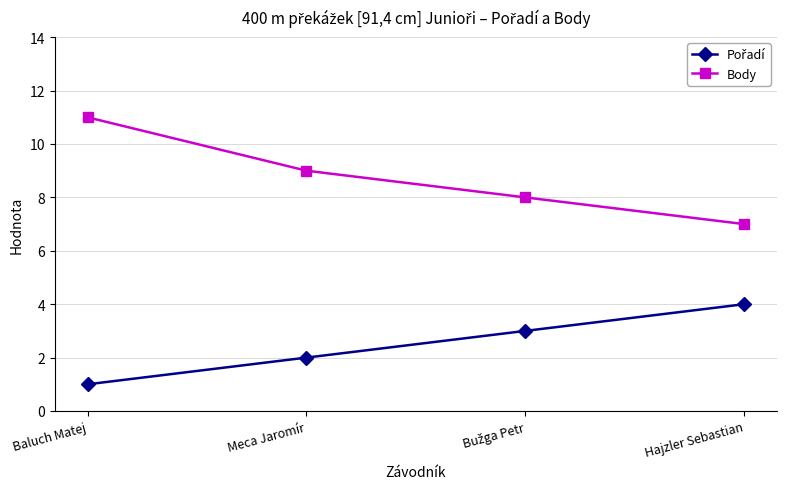

What is the average value of the Body series?

9